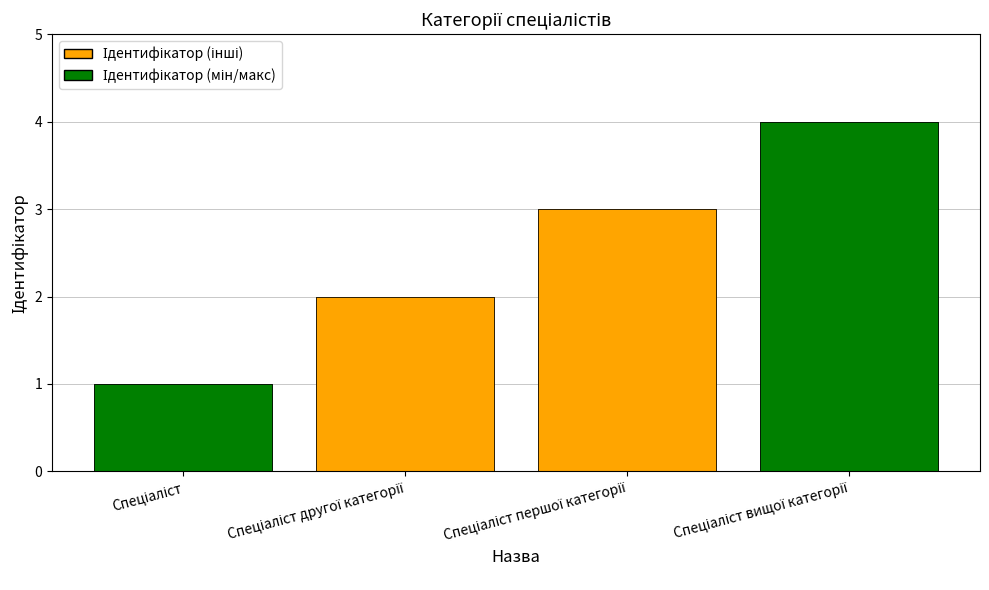

What is the sum of all values?

10